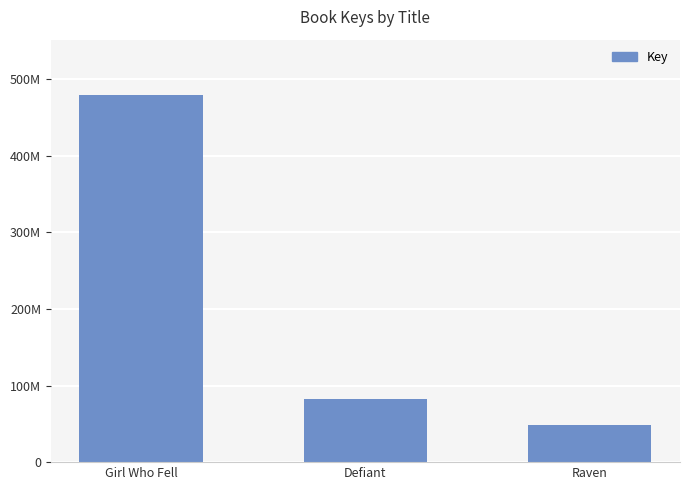

Reading right to left, transcribe all the data shown in this chart.

47997127	82291881	479745710